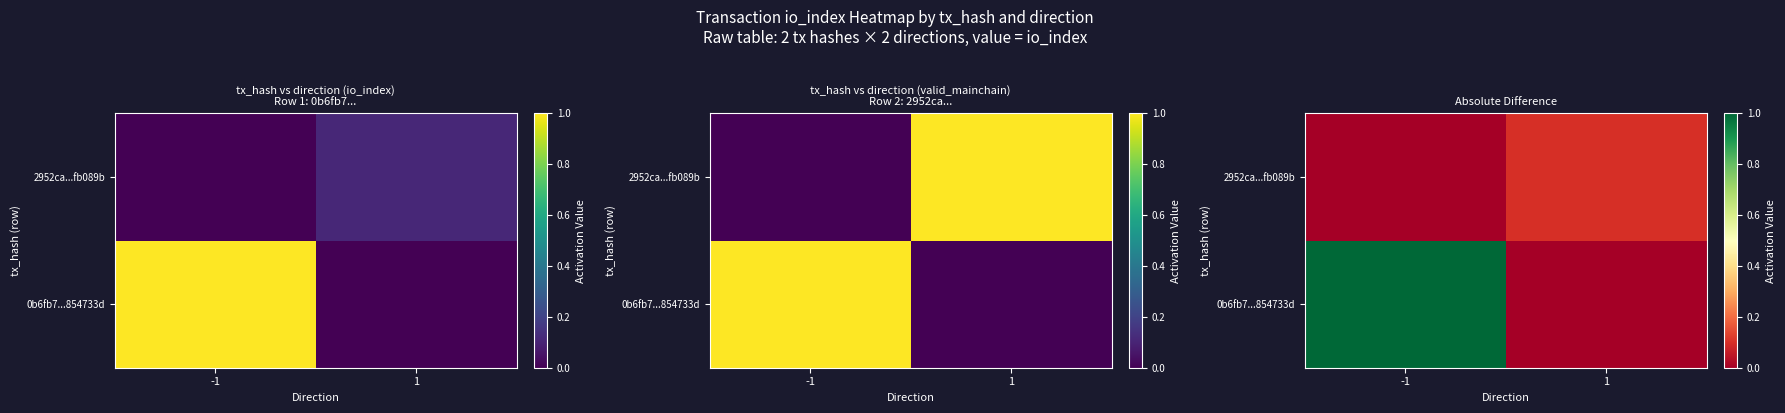

List the series in order of their overall mean, lowest first.

2952ca...fb089b, 0b6fb7...854733d